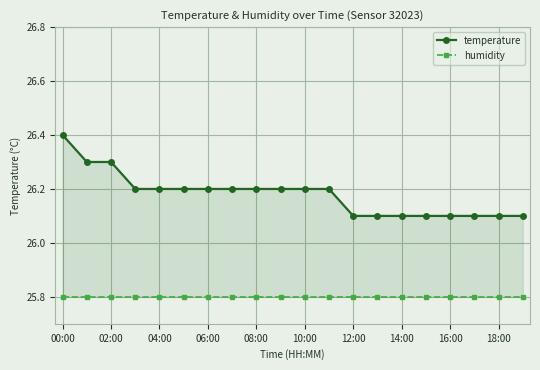

Between 10 and 06:00, which is larger?

10